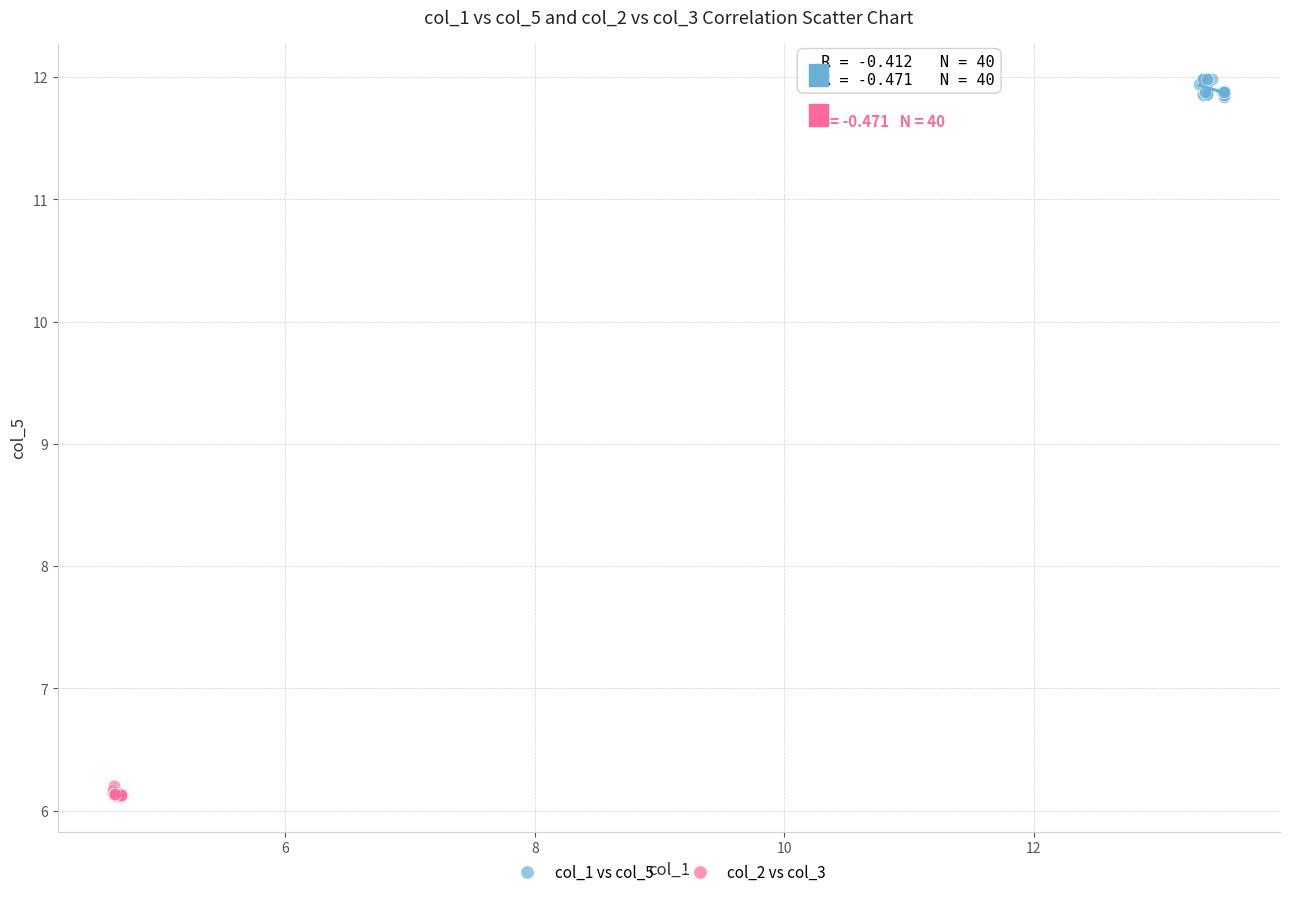

Which series has the largest Y range (max minus min)?

col_1 vs col_5